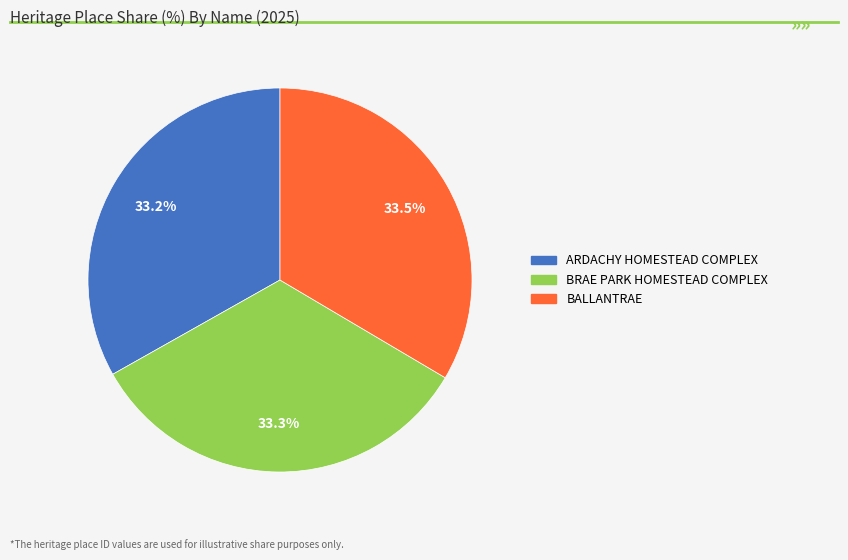

True or false: ARDACHY HOMESTEAD COMPLEX accounts for 23% of the total.

False